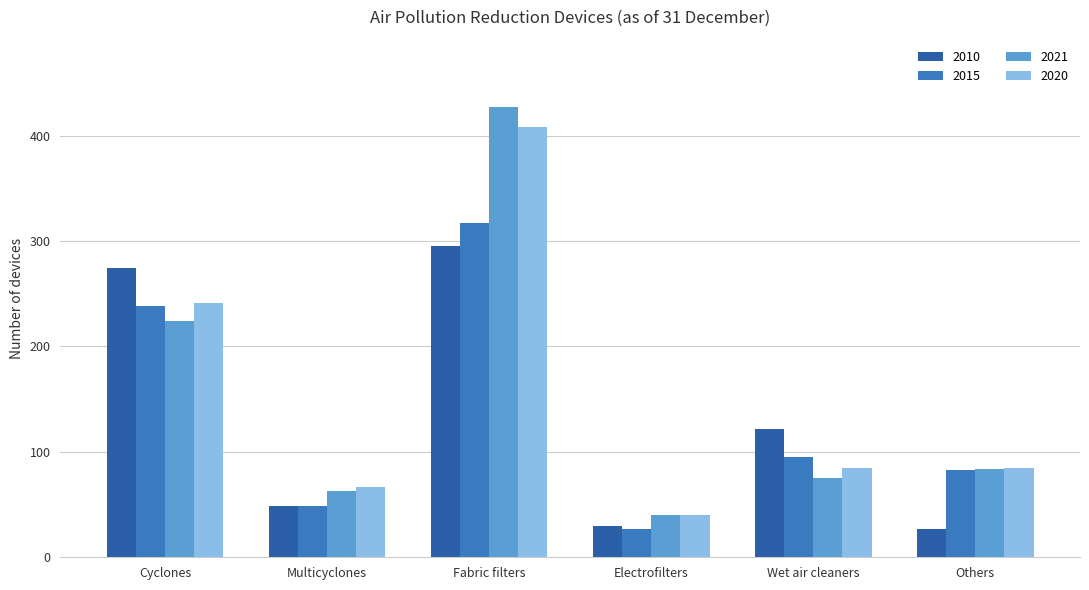

How many data points in 2010 are less than 122?

3